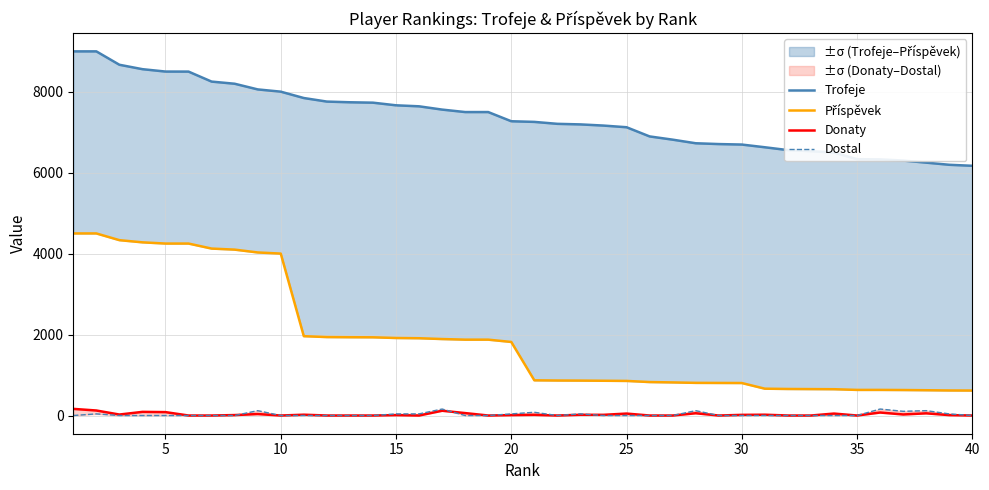

What is the average value of the Dostal series?

28